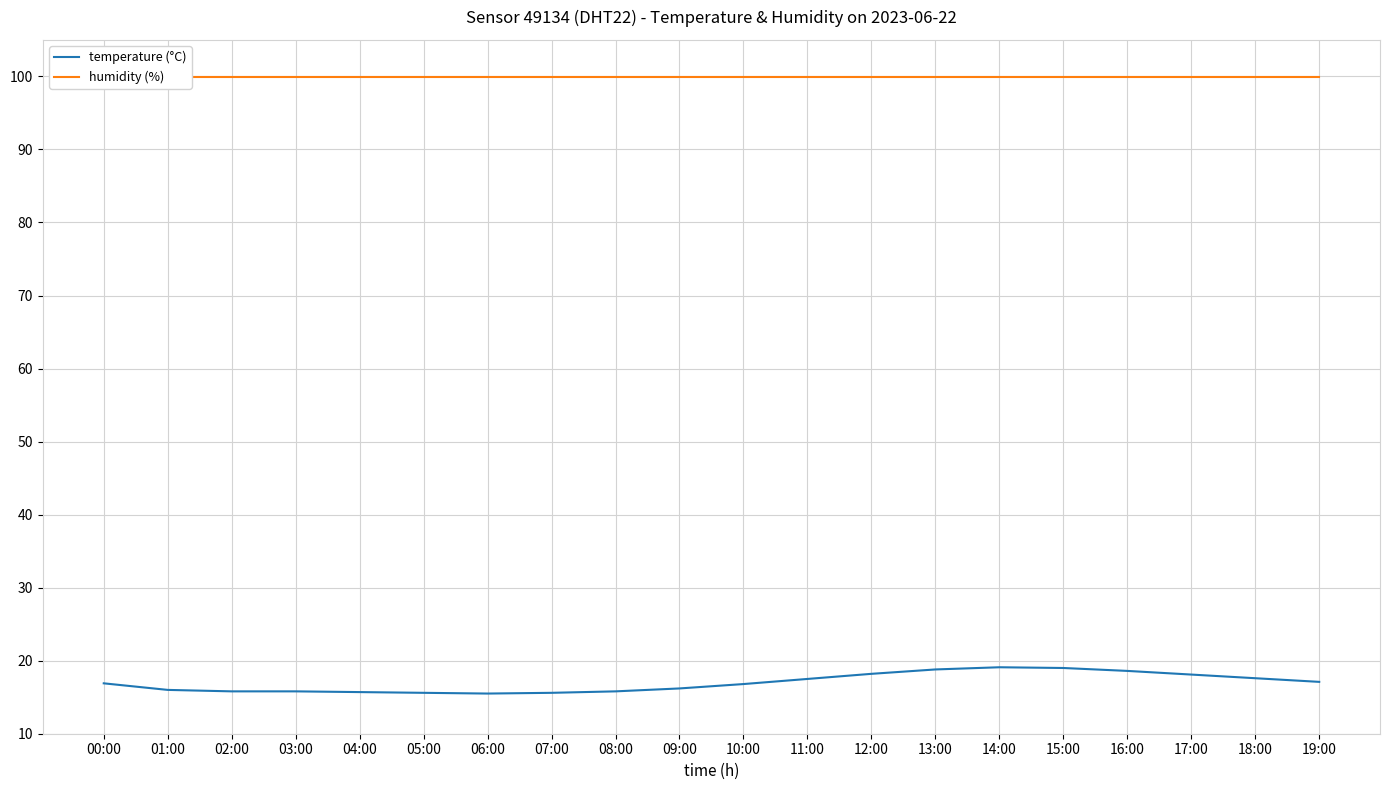

Which label corresponds to the smallest value in the chart?

06:00